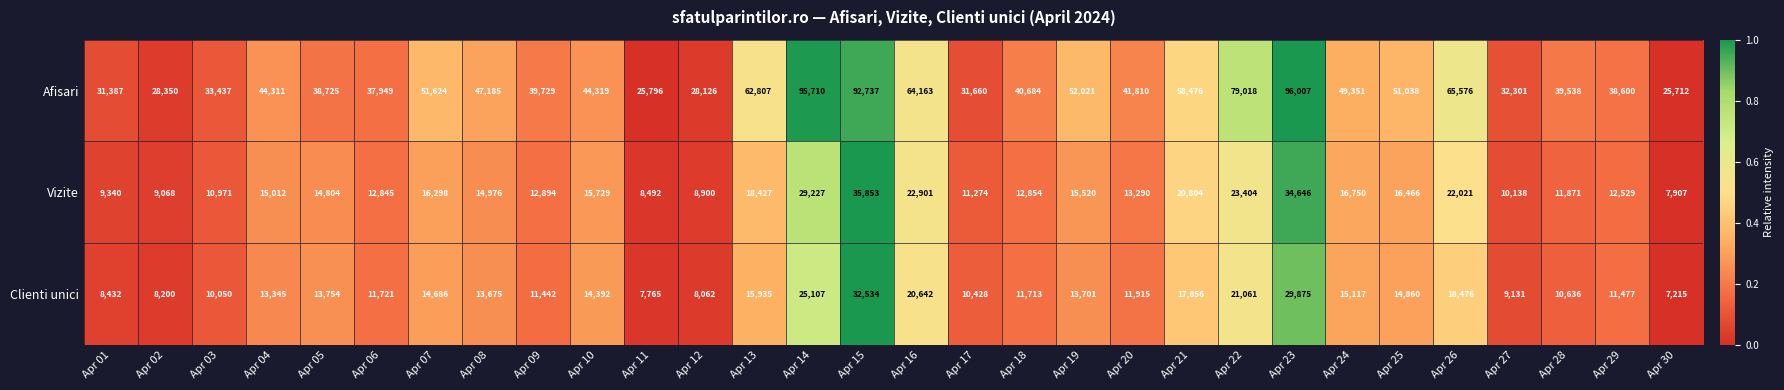

True or false: Vizite has a value of 18427 at Apr 13.

True